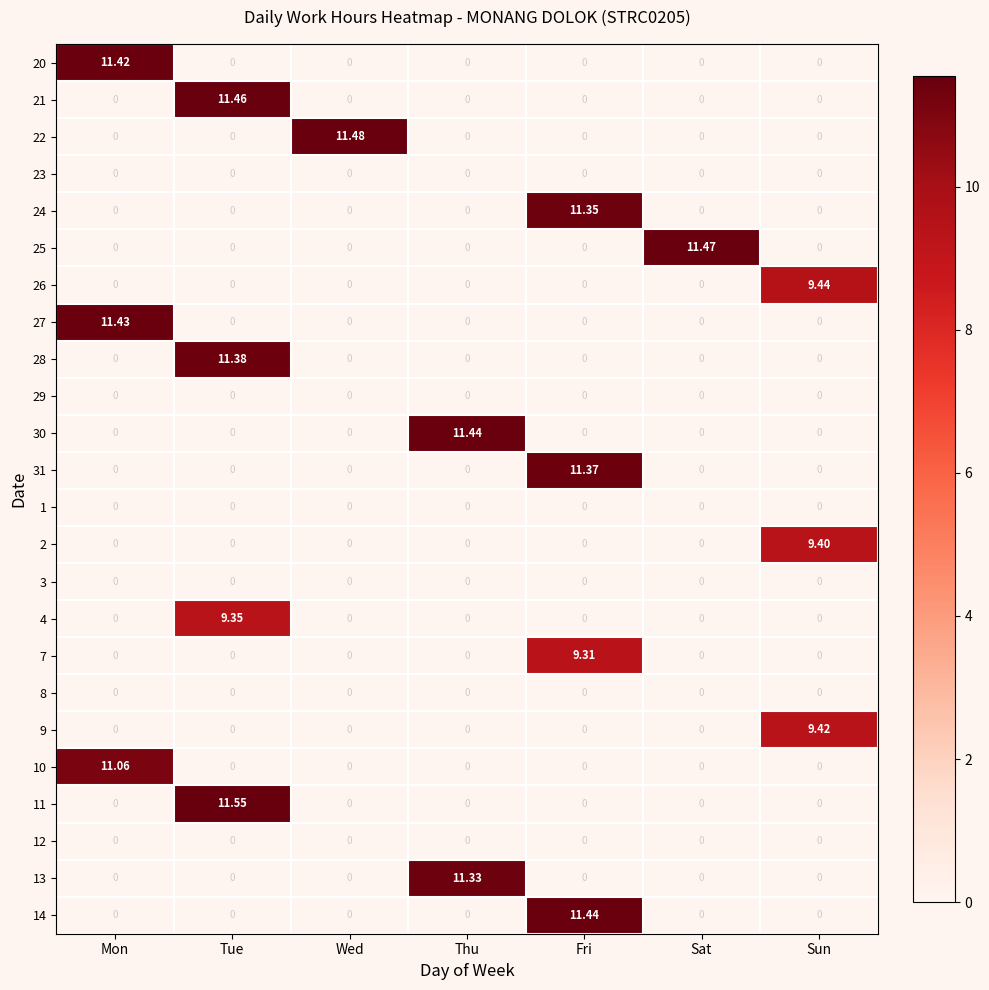

How many values in 21 are above zero?

1